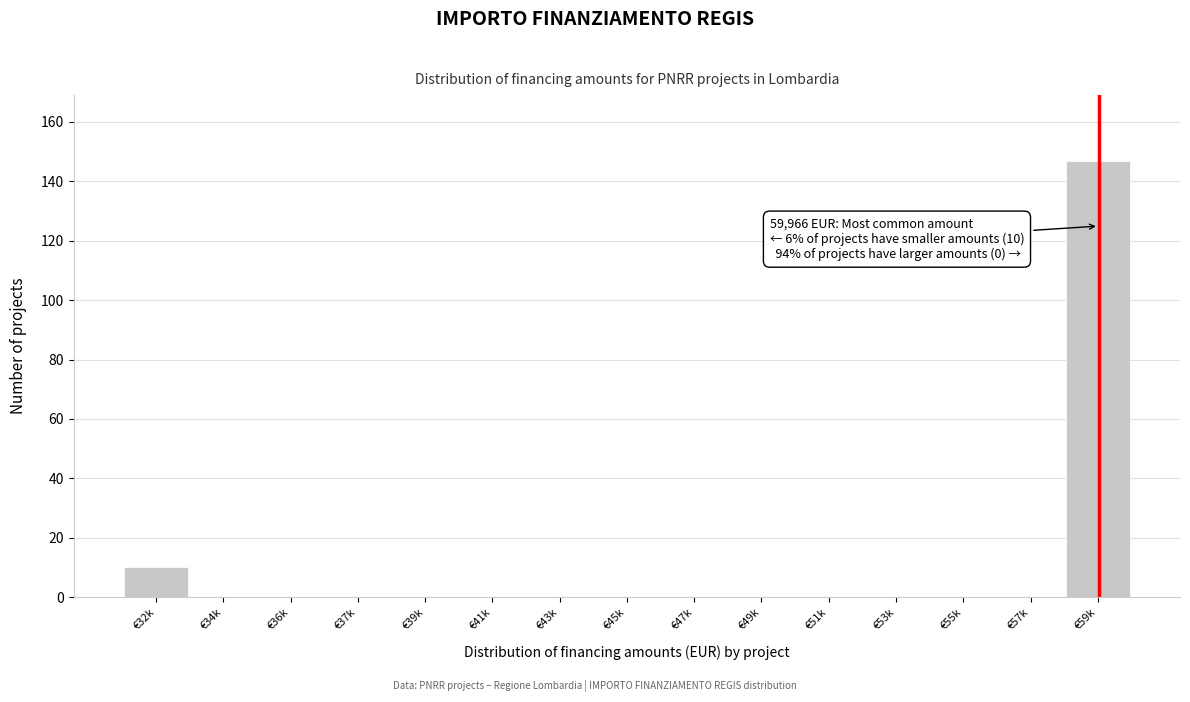

Reading left to right, extract all data points from this chart.

€32k=10	€34k=0	€36k=0	€37k=0	€39k=0	€41k=0	€43k=0	€45k=0	€47k=0	€49k=0	€51k=0	€53k=0	€55k=0	€57k=0	€59k=147